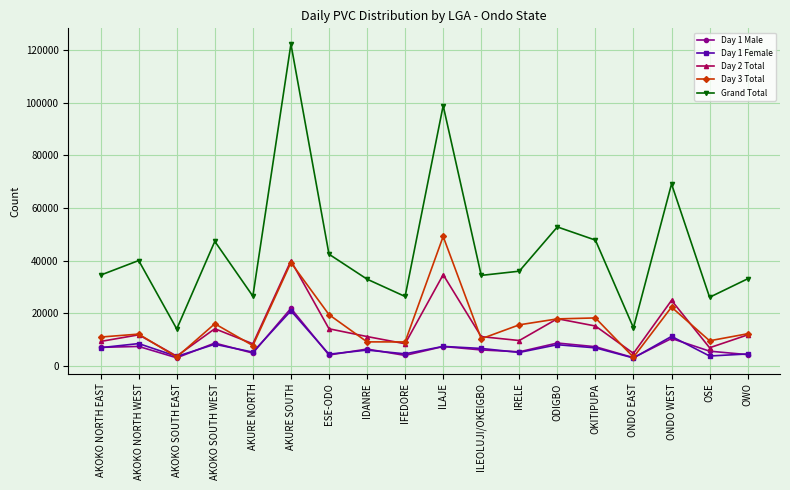

What is the sum of the Day 1 Female values at ONDO WEST and ODIGBO?

19414